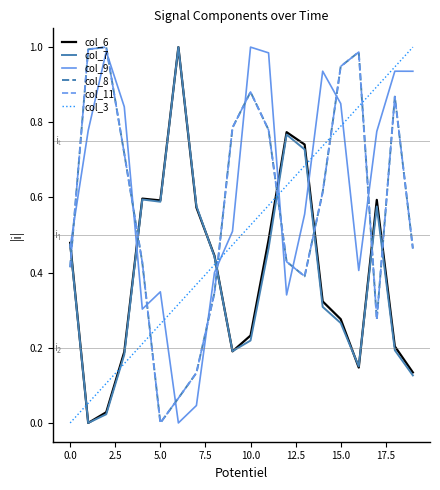

What is the value of the col_9 point at the 11th from the left?

1.0